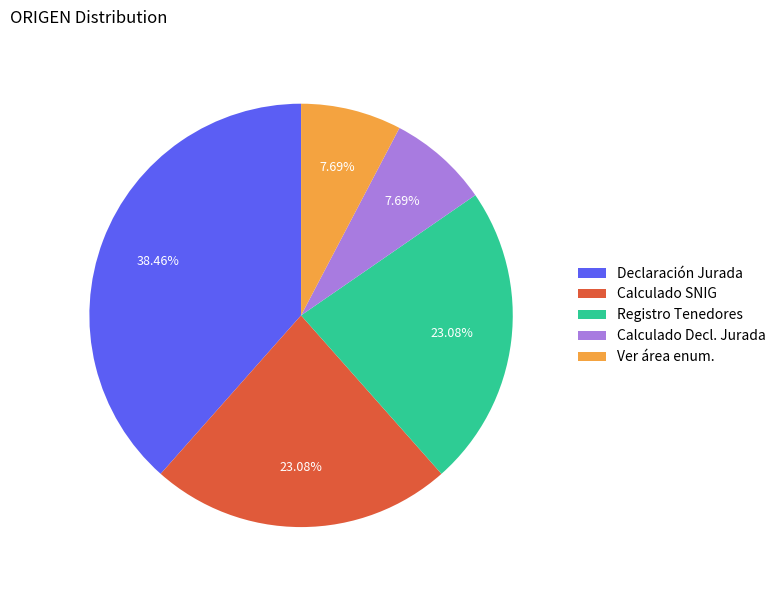

Is there a majority slice in this chart?

No